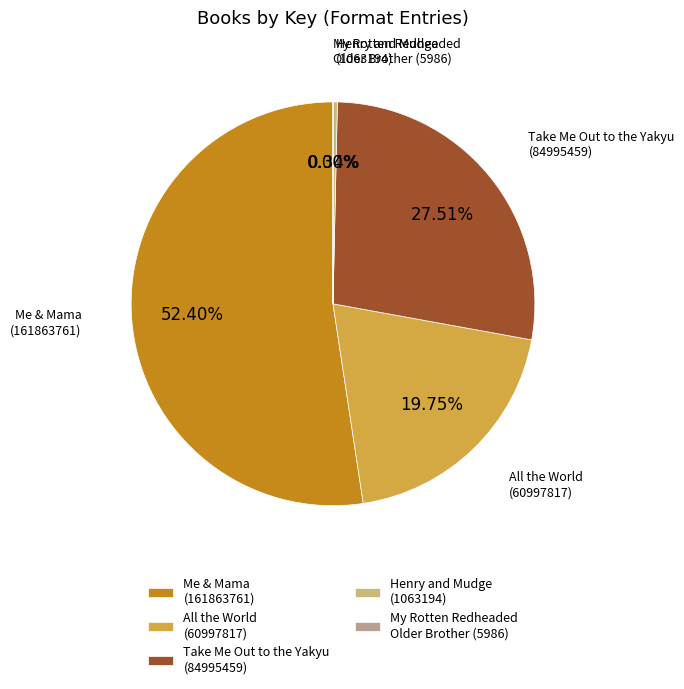

Is there any slice that represents more than half of the pie?

Yes